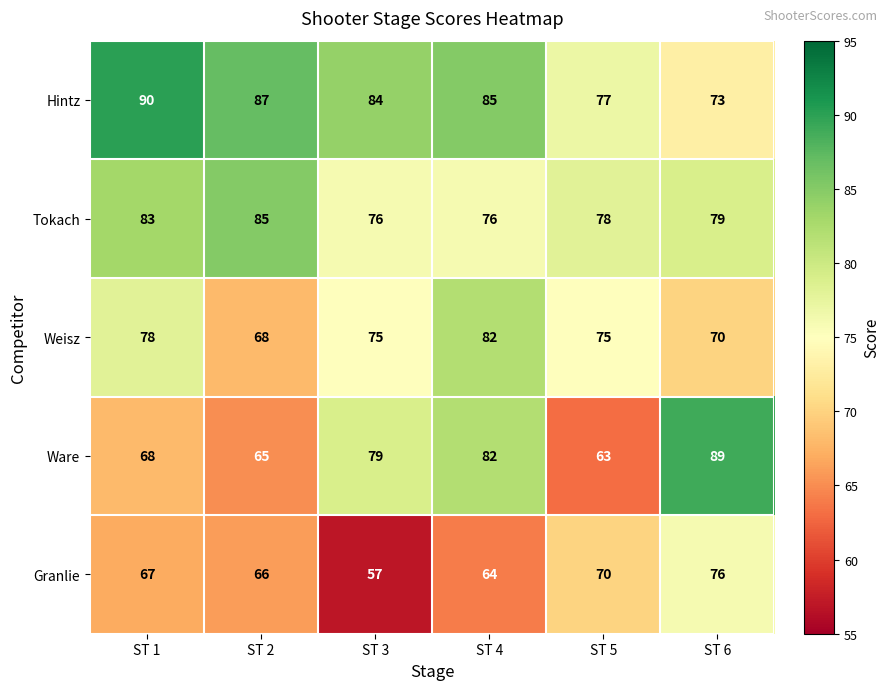

At which category is the sum across all series the highest?

ST 4